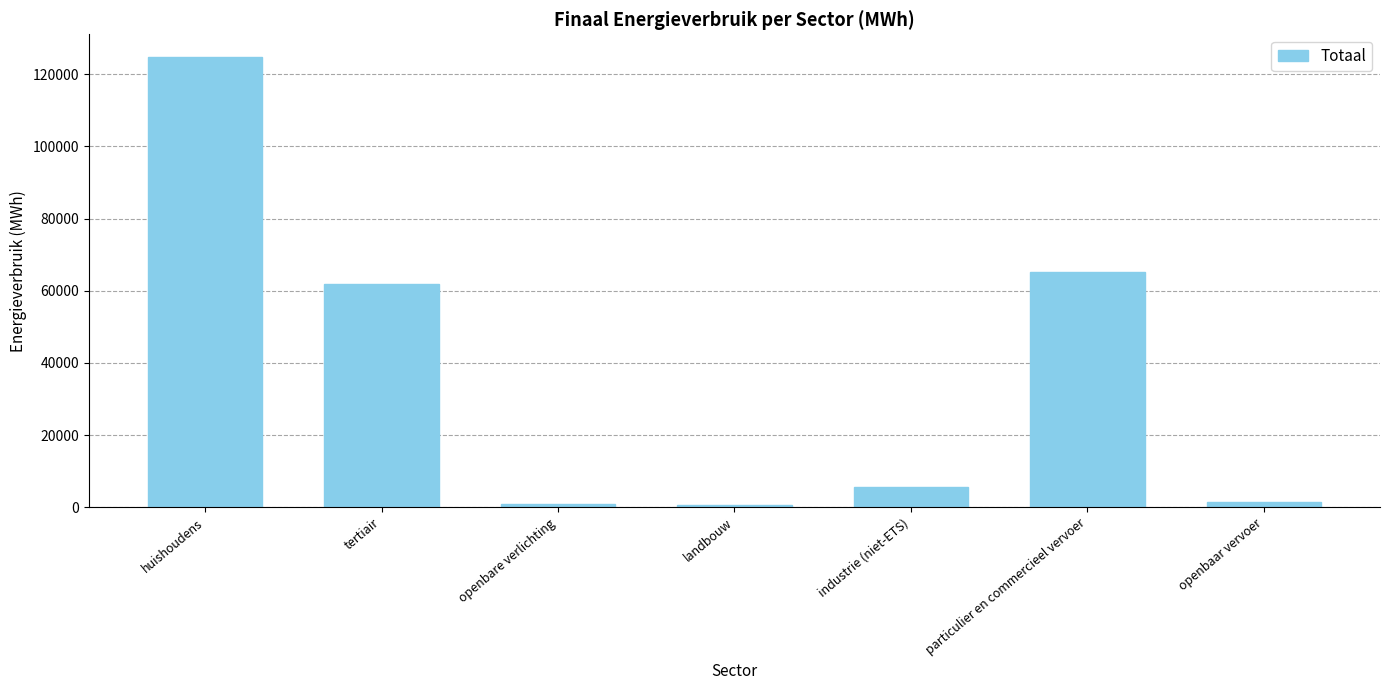

What is the difference between the values at landbouw and openbaar vervoer?

730.4